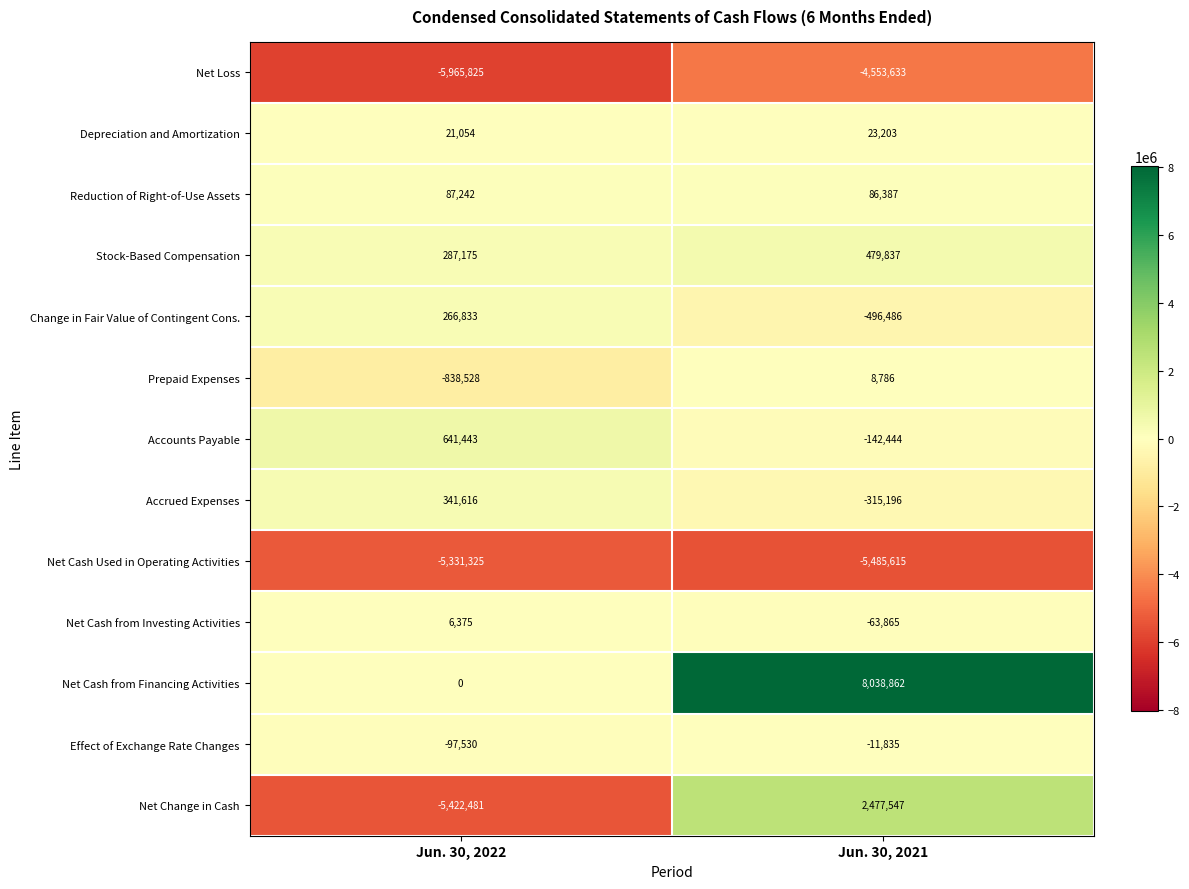

The value of Net Change in Cash at Jun. 30, 2022 is -5422481. True or false?

True